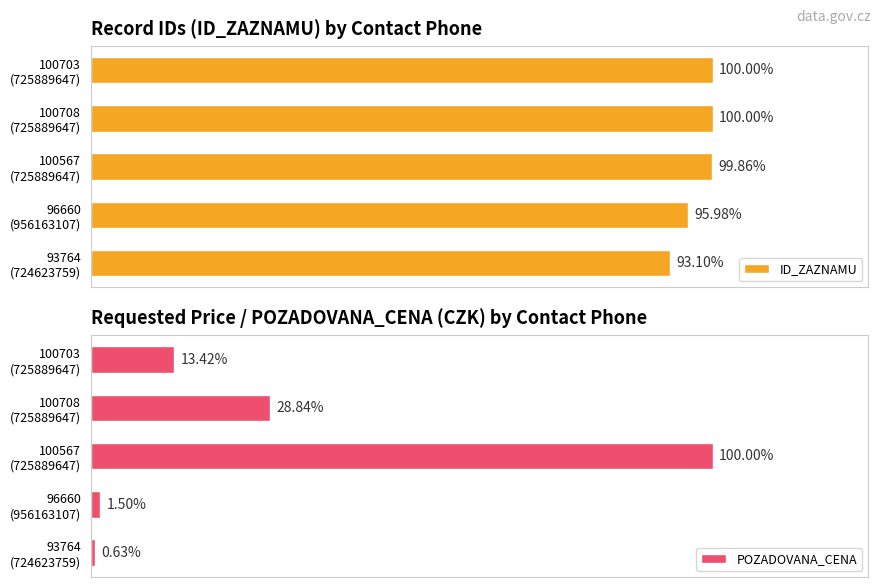

How many values in the POZADOVANA_CENA series are below 378000?

2